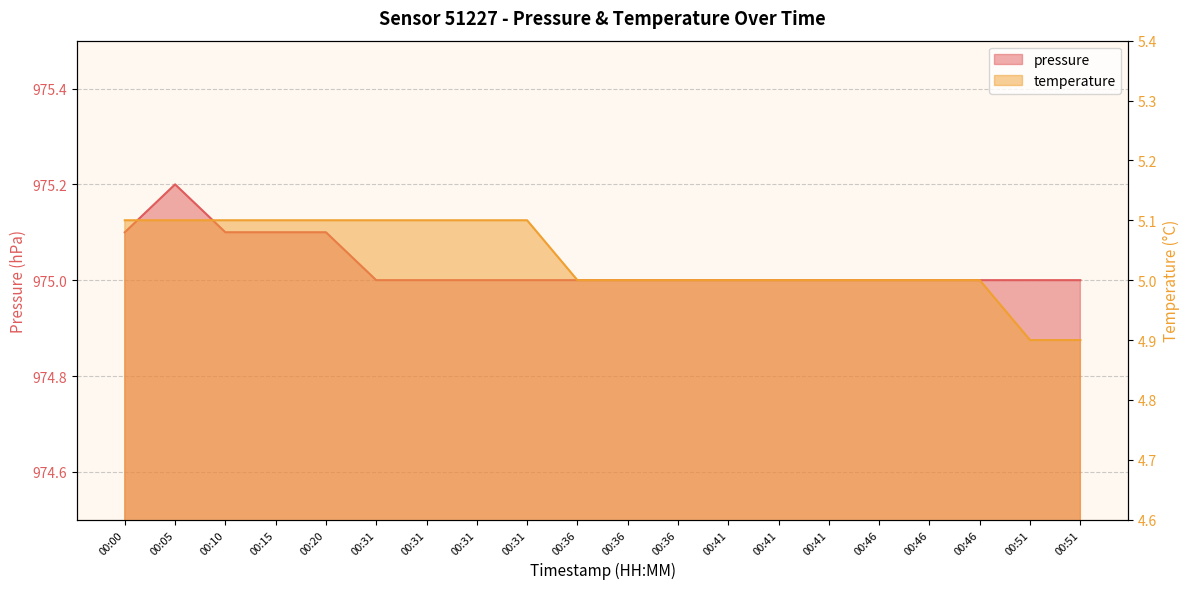

At which category is the sum across all series the highest?

00:05